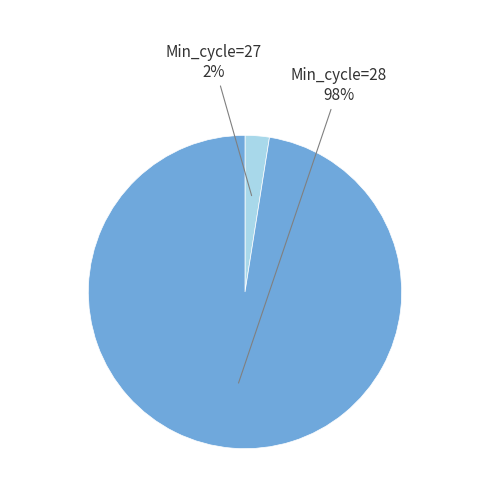

How many slices are in this pie chart?

2